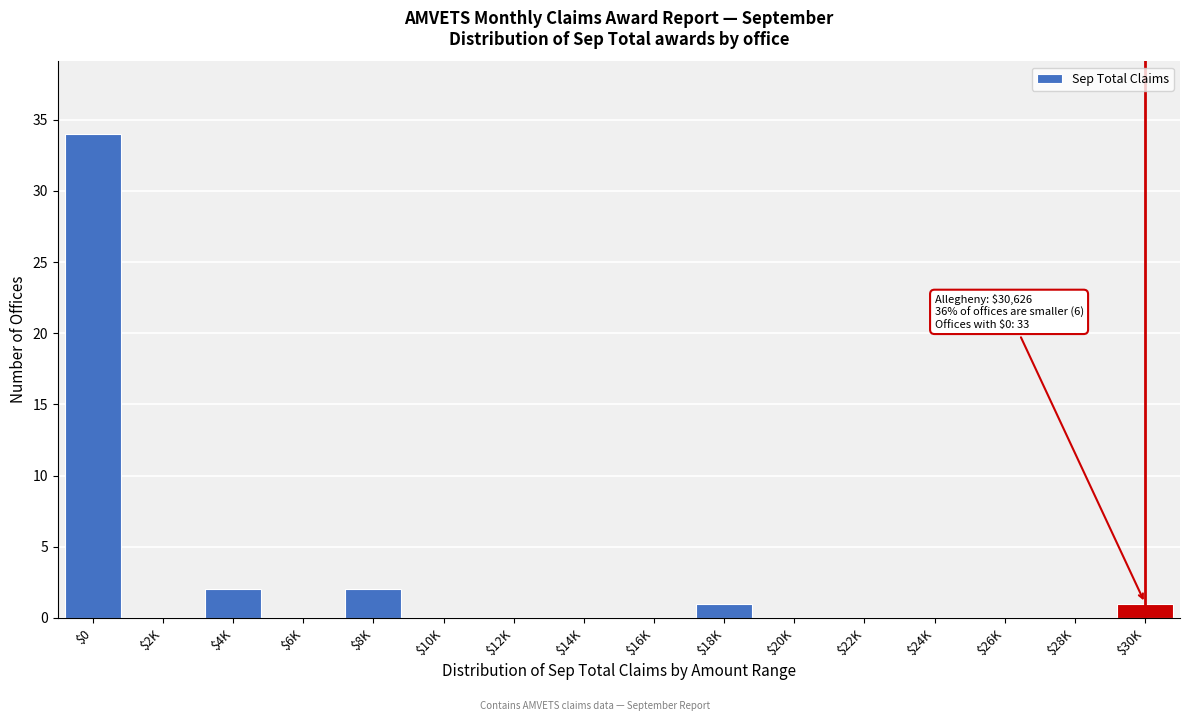

What is the maximum value shown in the chart?

34